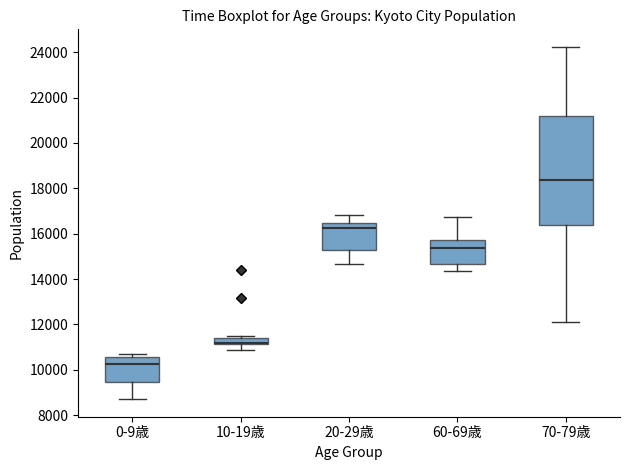

Which box is the tallest, from its lower edge to its upper edge?

70-79歳